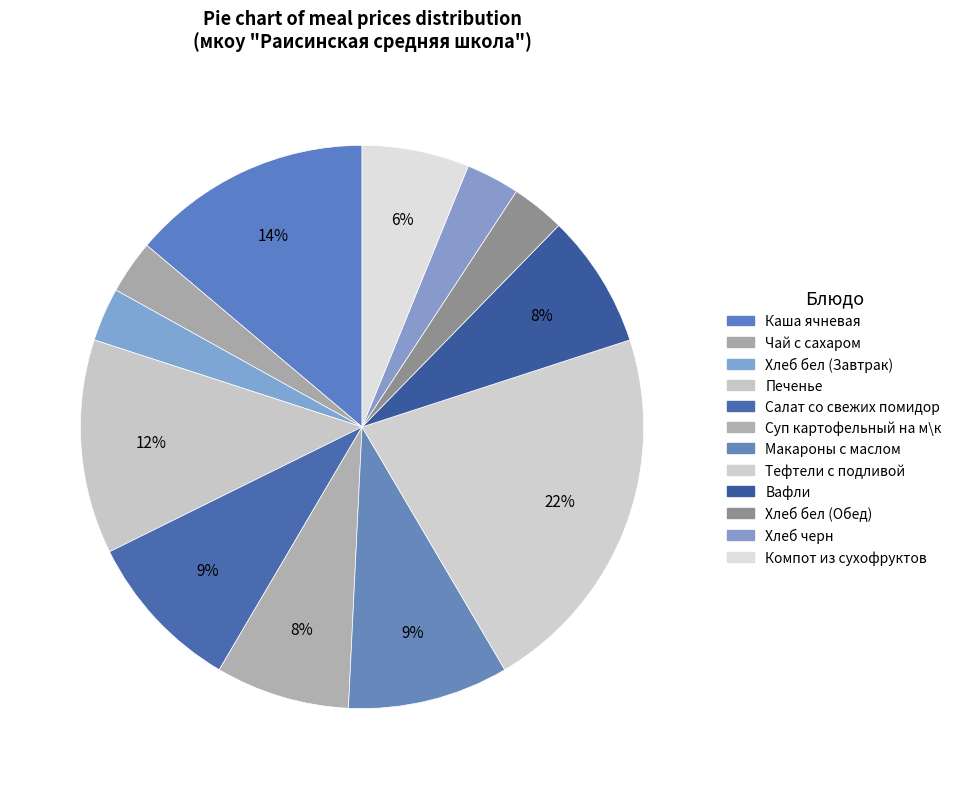

Approximately how many times larger is the value at Макароны с маслом compared to Хлеб бел (Завтрак)?

3.0